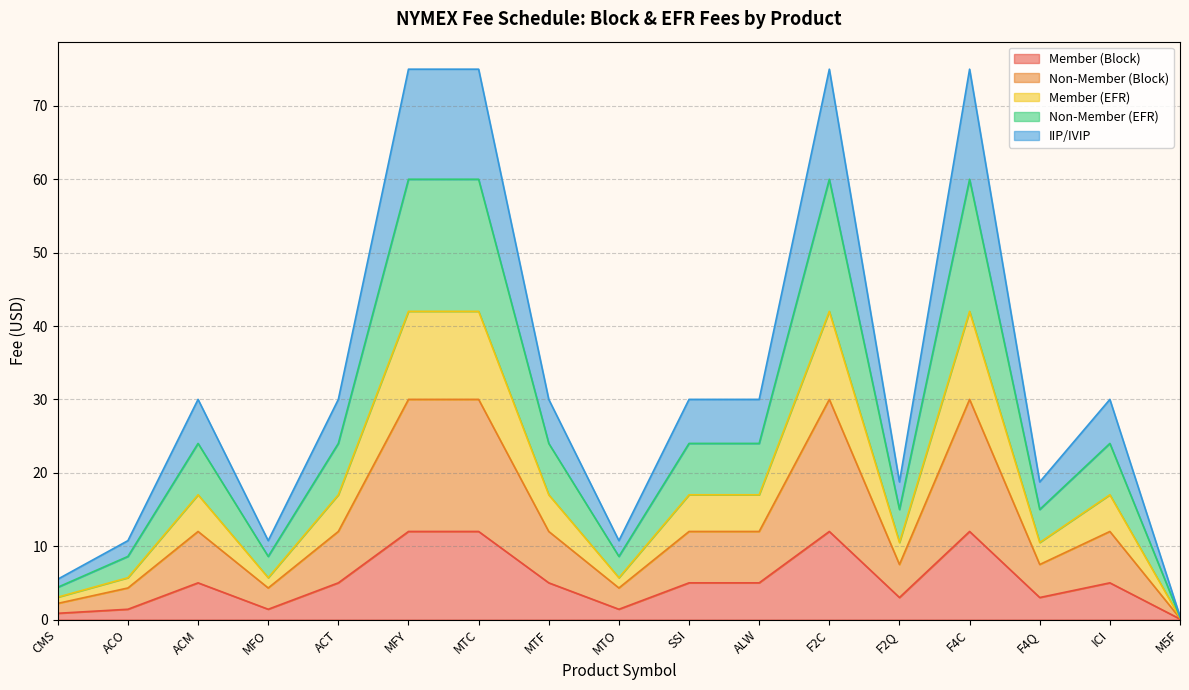

Which label corresponds to the smallest value in the chart?

M5F